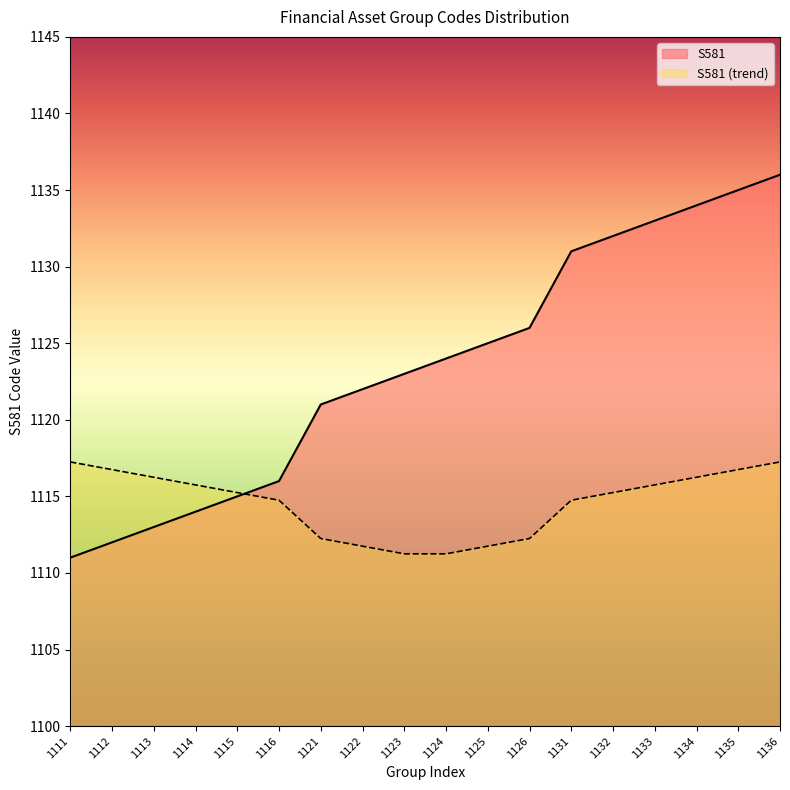

The S581 series shows 1836.3 at 1113. True or false?

False